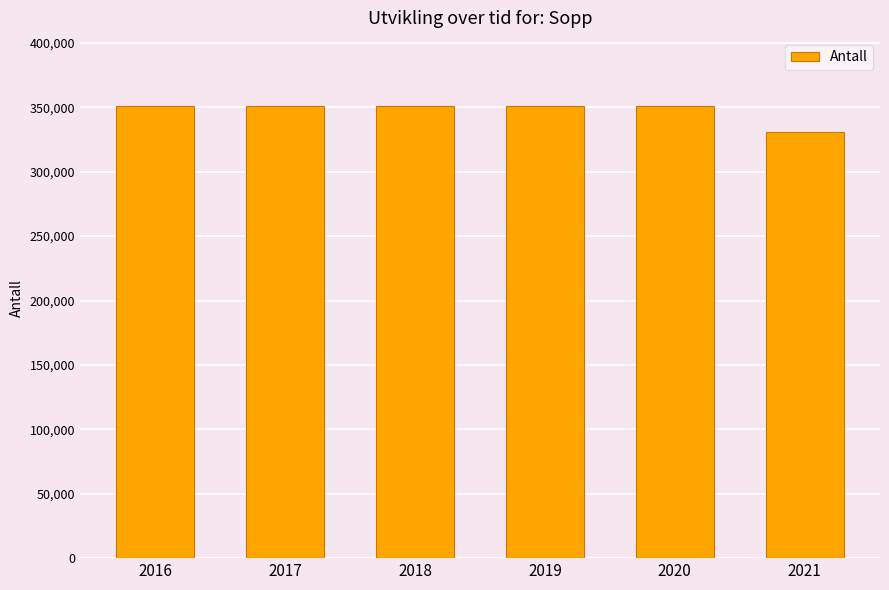

Count the number of data series in this chart.

1